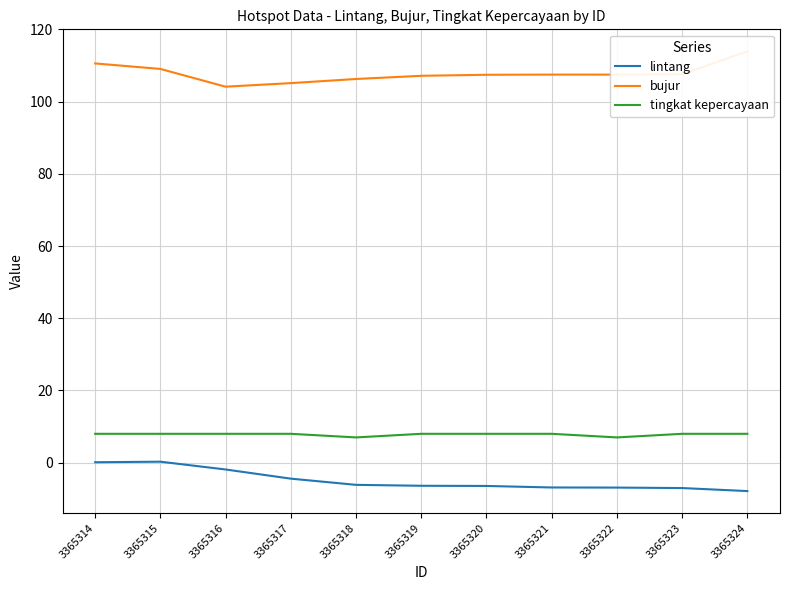

How many data points does each series have?

11